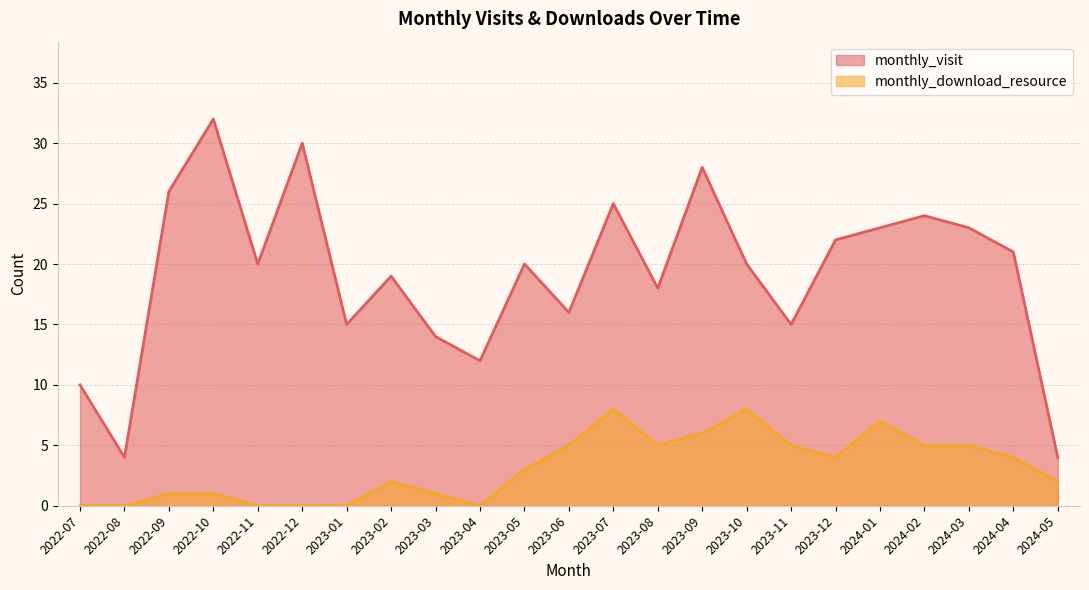

How many interior local peaks does the monthly_download_resource series have?

4